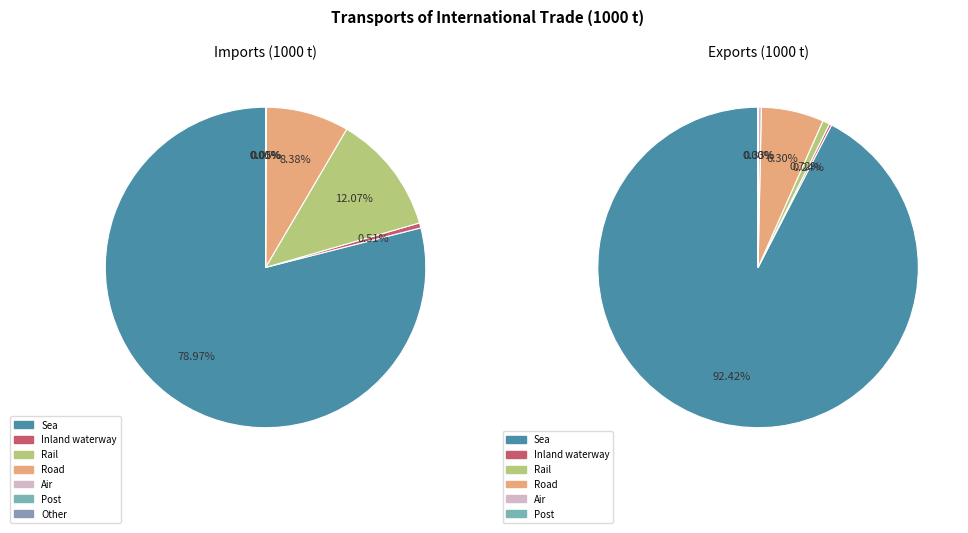

To the nearest percent, what percentage of the pie is Road?

6%